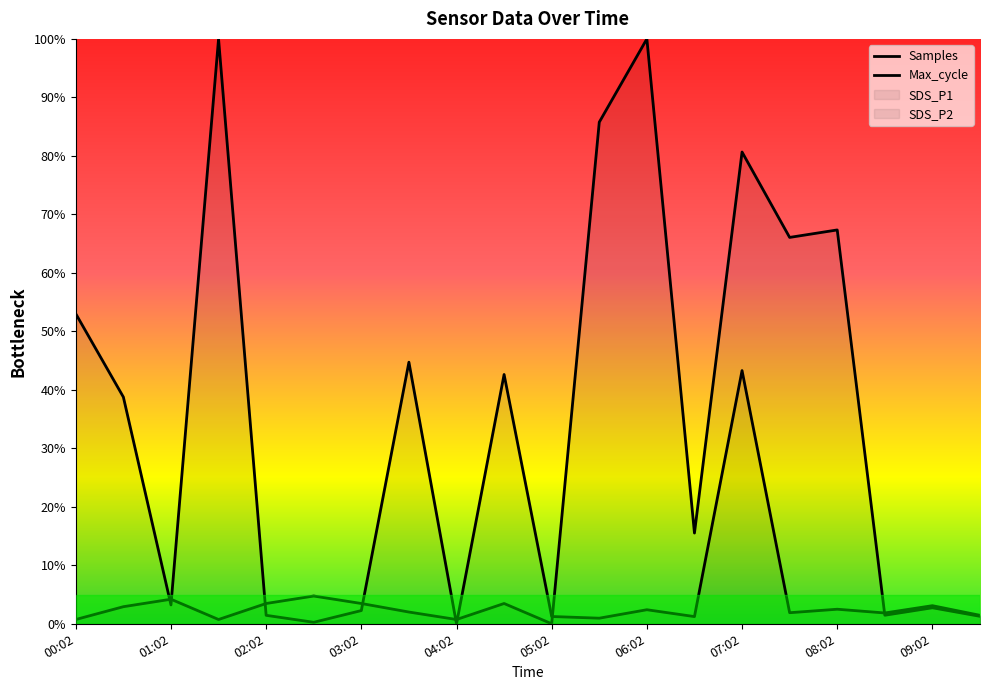

How many lines are shown in the chart?

2